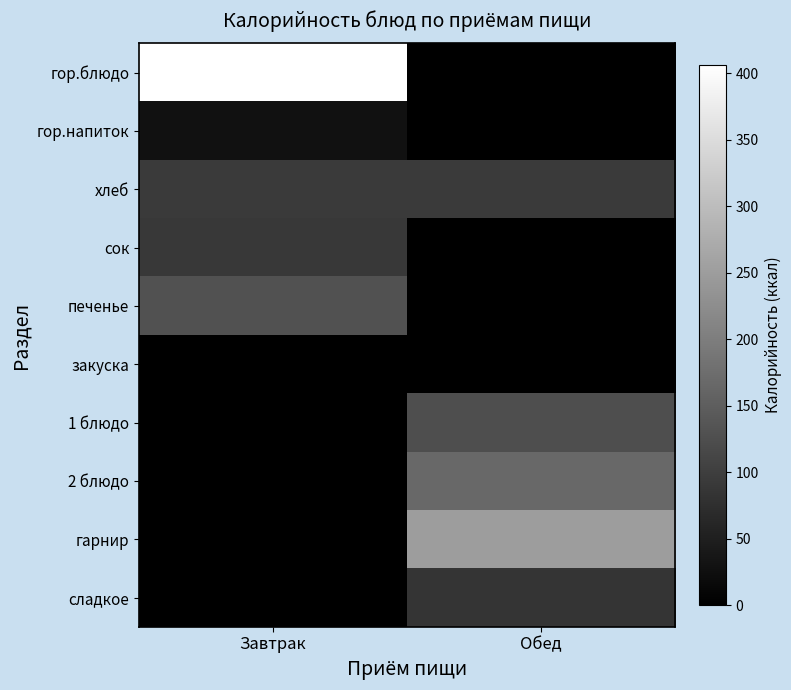

At which category is the sum across all series the highest?

Завтрак